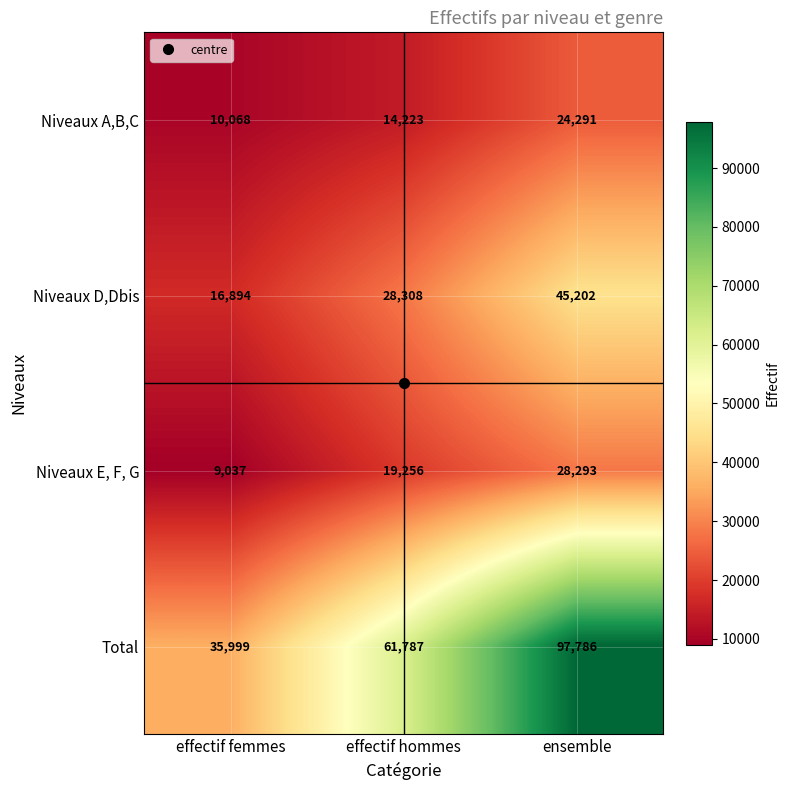

Which label corresponds to the smallest value in the chart?

effectif femmes